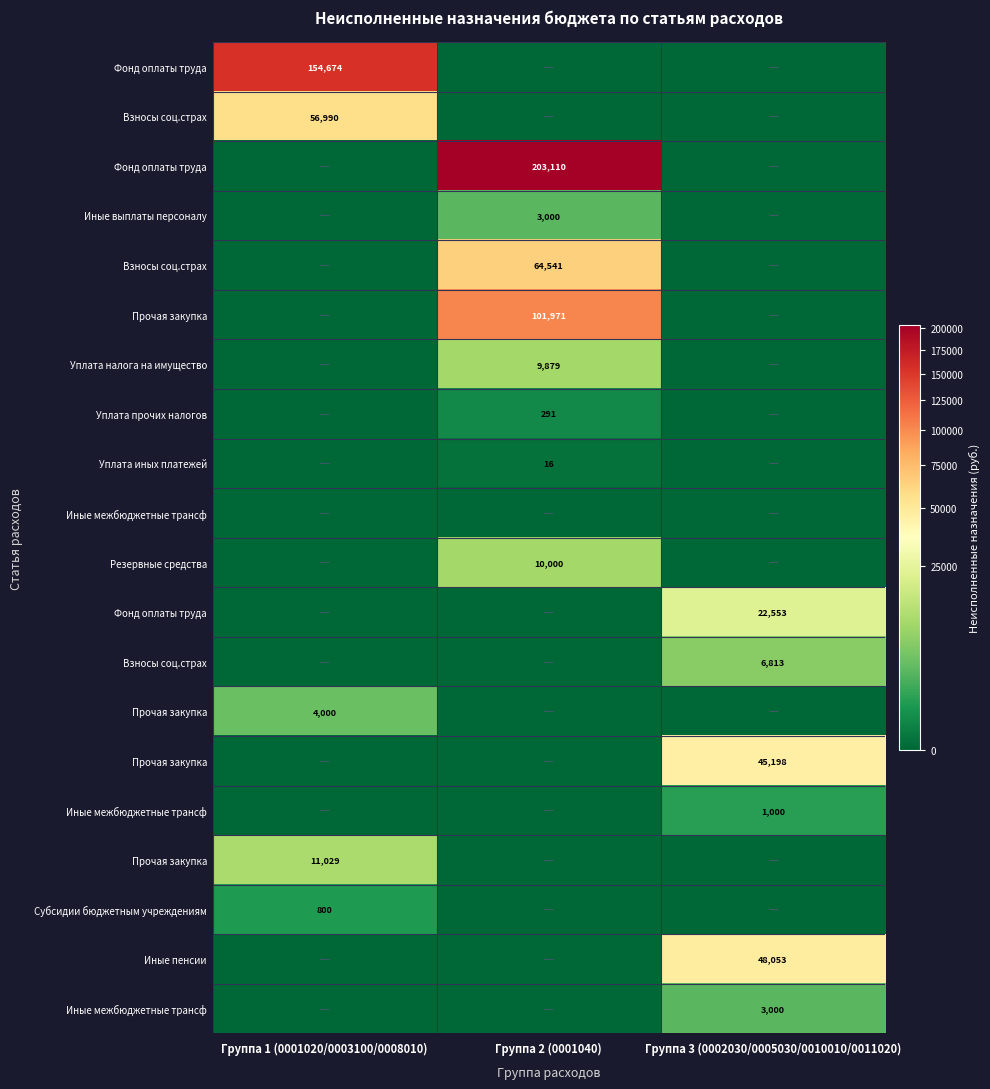

At which category does the chart reach its peak across all series?

Группа 2 (0001040)